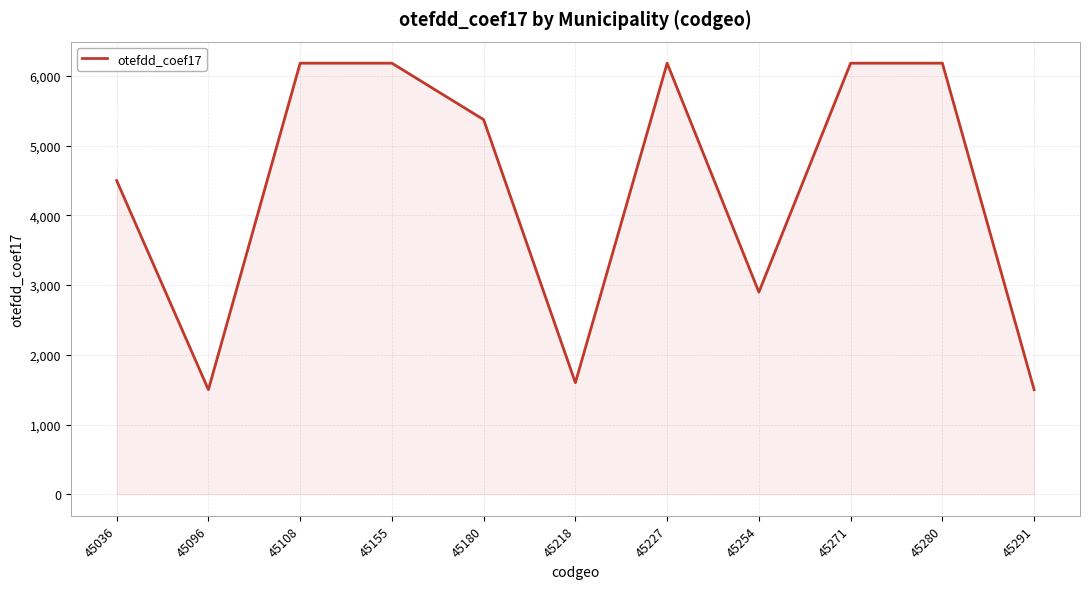

How many lines are shown in the chart?

1